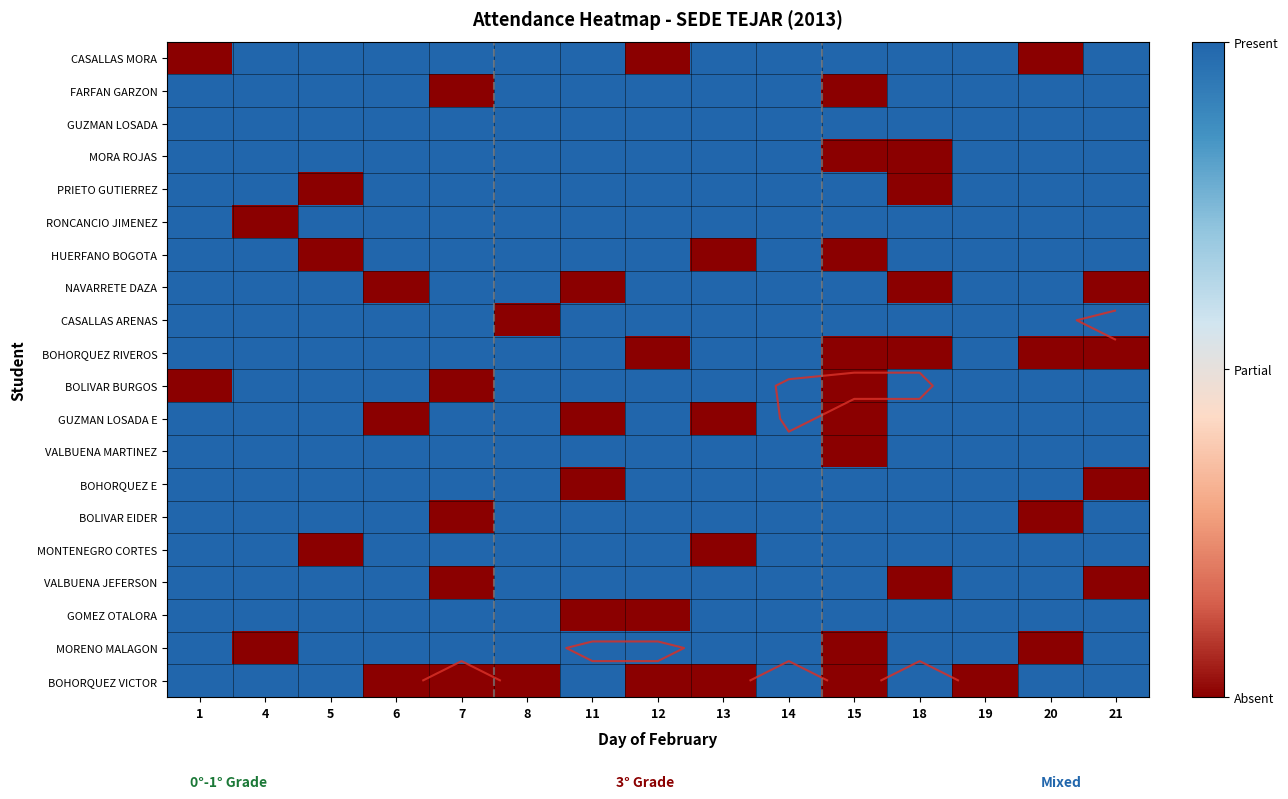

The value of HUERFANO BOGOTA at 12 is 1. True or false?

False